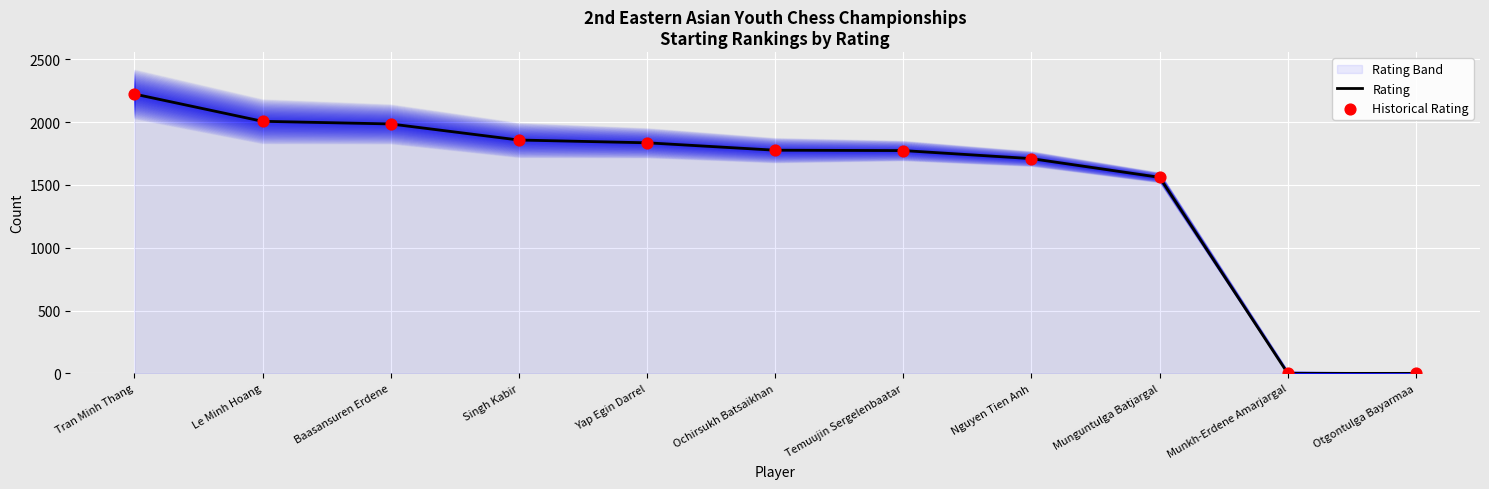

Which series contains the highest Y value?

Rating